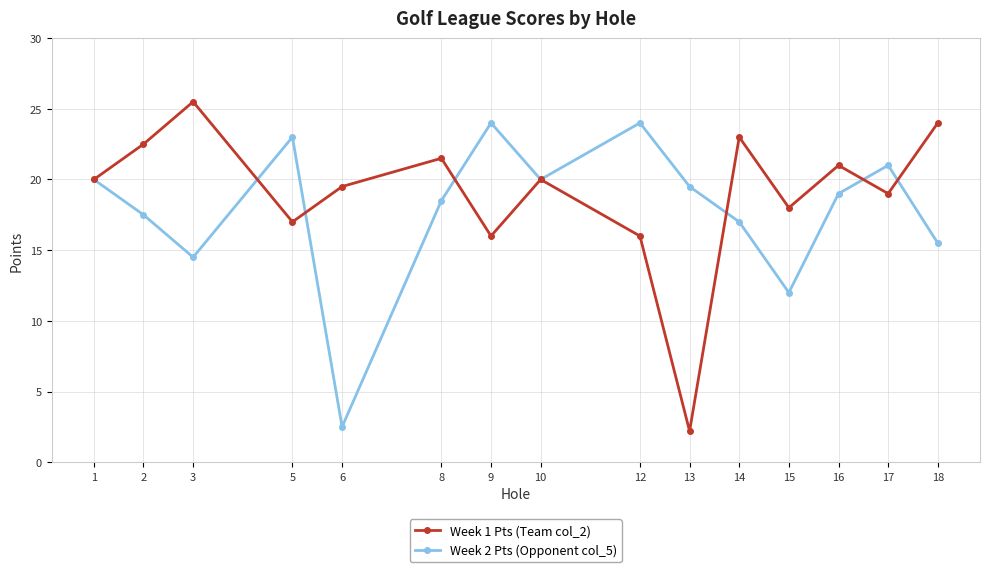

What is the value of the Week 1 Pts (Team col_2) point at the 13th from the left?

21.0